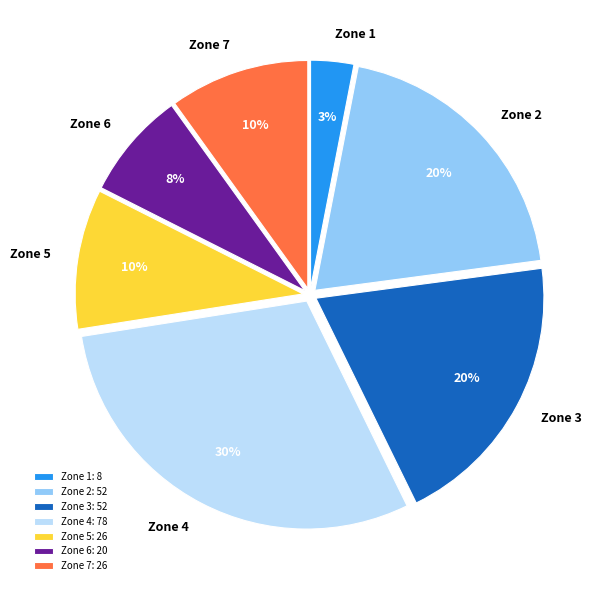

Count the number of slices in the pie.

7